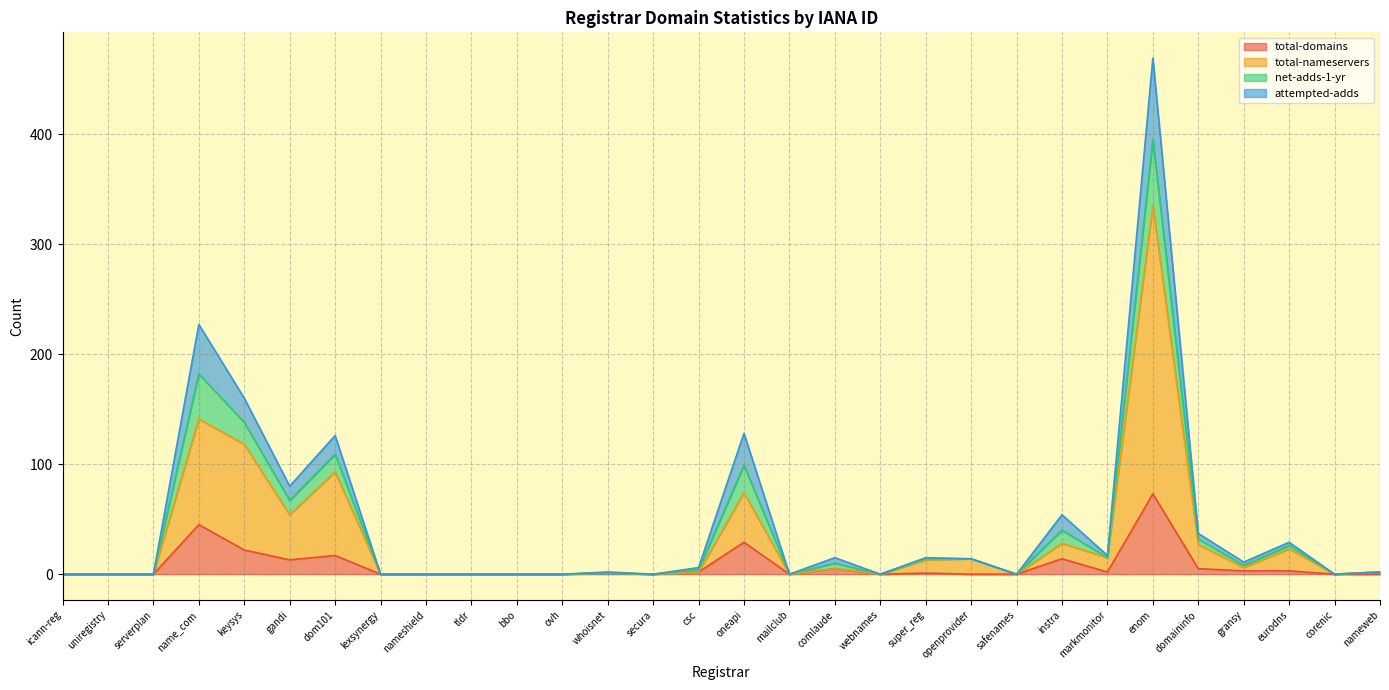

Where is the first local maximum for attempted-adds?

name_com